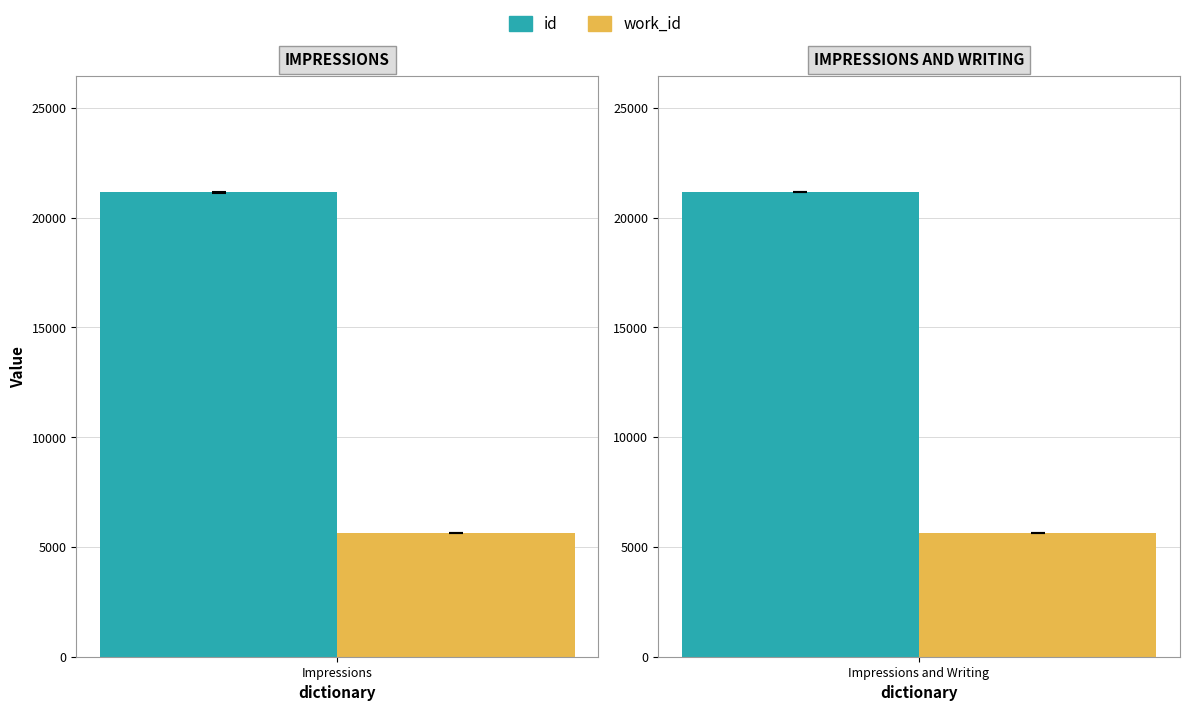

At Impressions, list the series in order from largest to smallest.

id, work_id